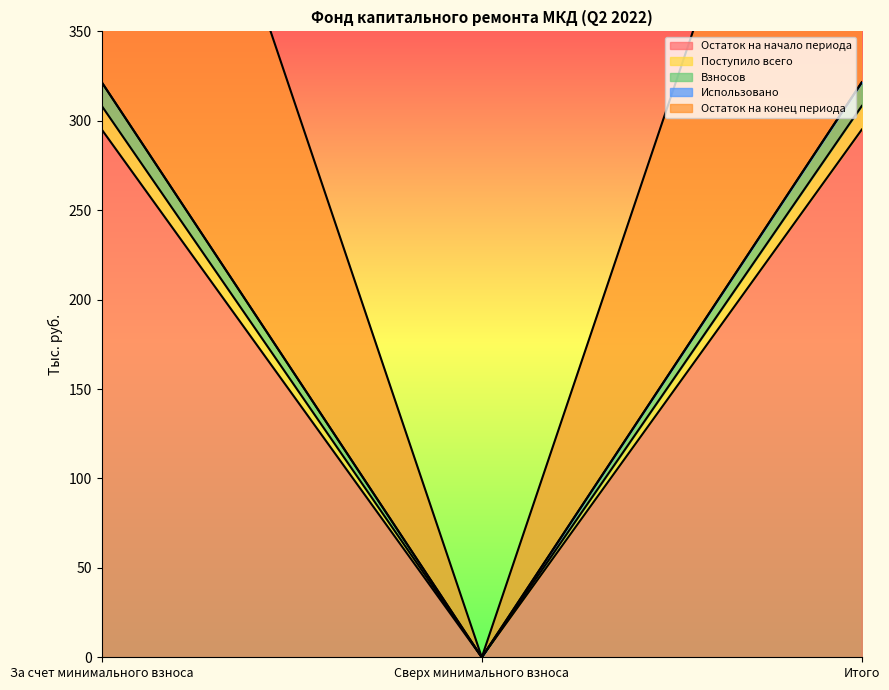

The Остаток на начало периода series shows 0.0 at Сверх минимального взноса. True or false?

True